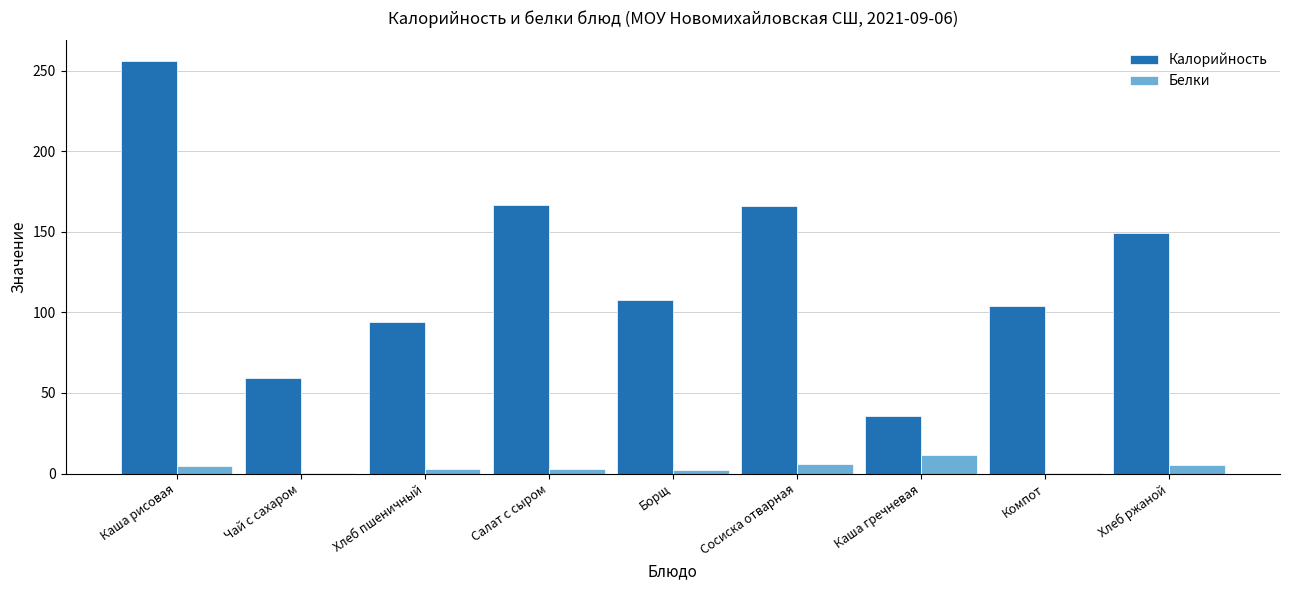

What is the sum of all Белки values?

35.5